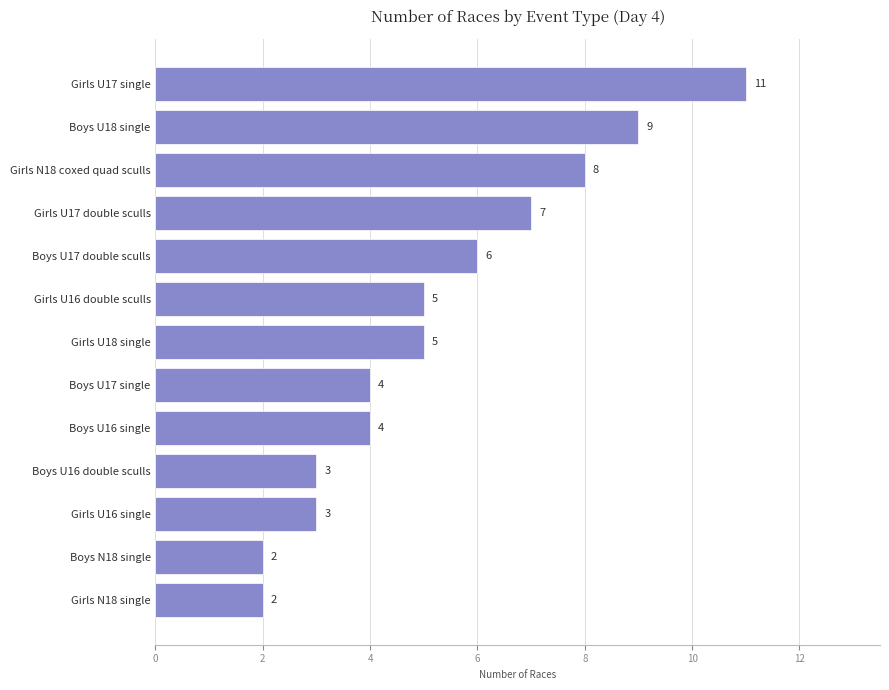

Read the value at Girls U17 double sculls.

7